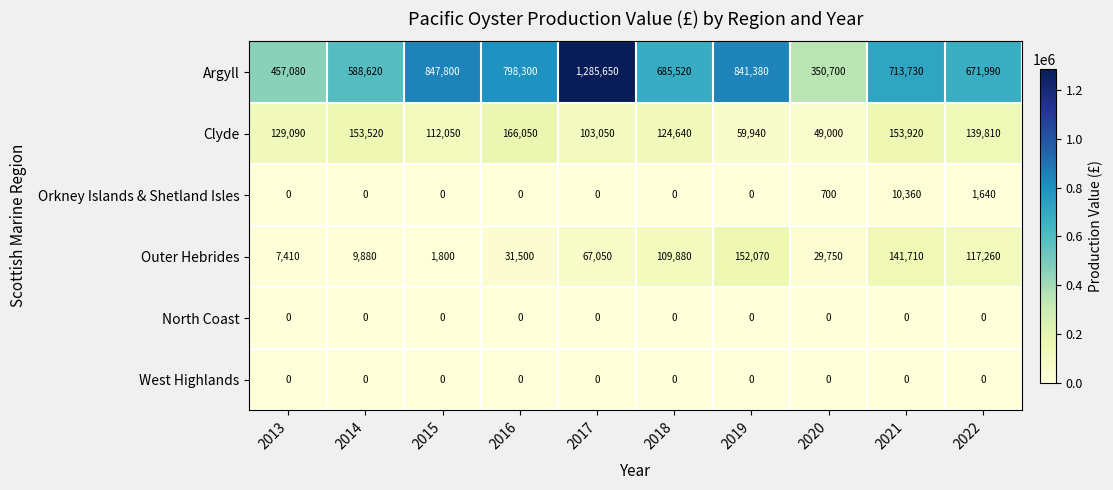

What is the spread (max minus min) of values at 2022?

671990